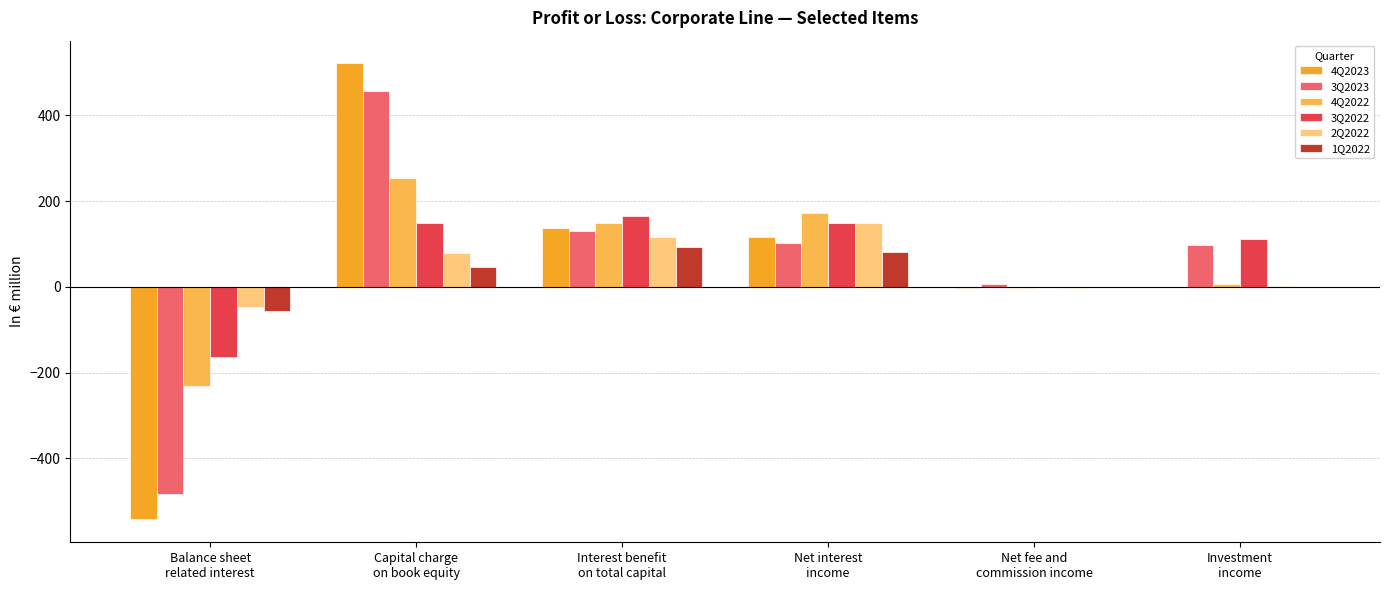

What is the sum of all 3Q2023 values?

310.5